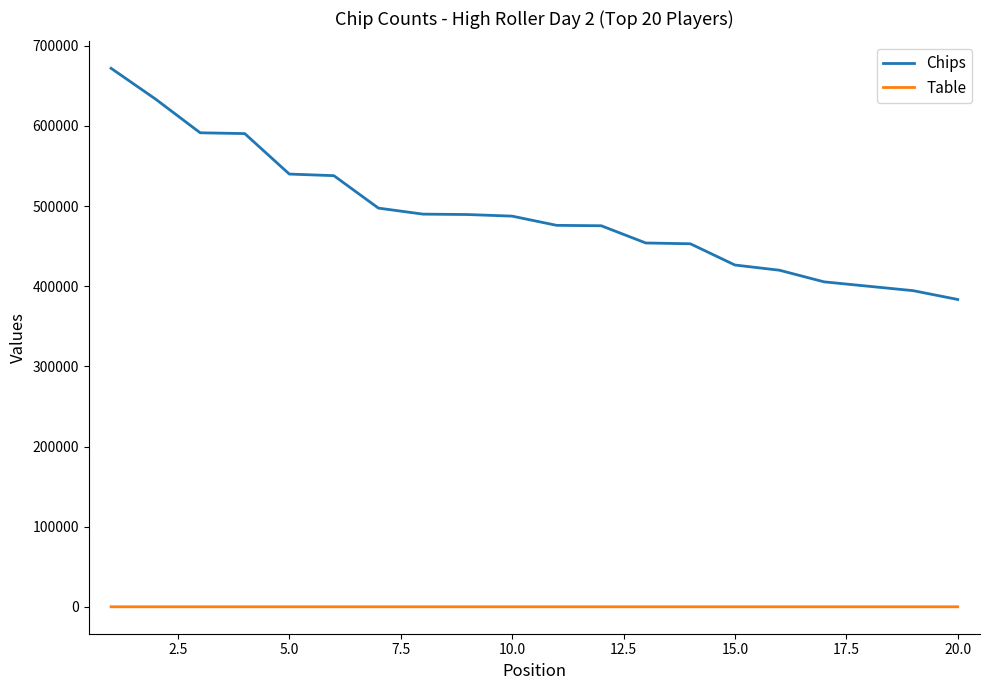

List the series in order of their peak value, highest first.

Chips, Table